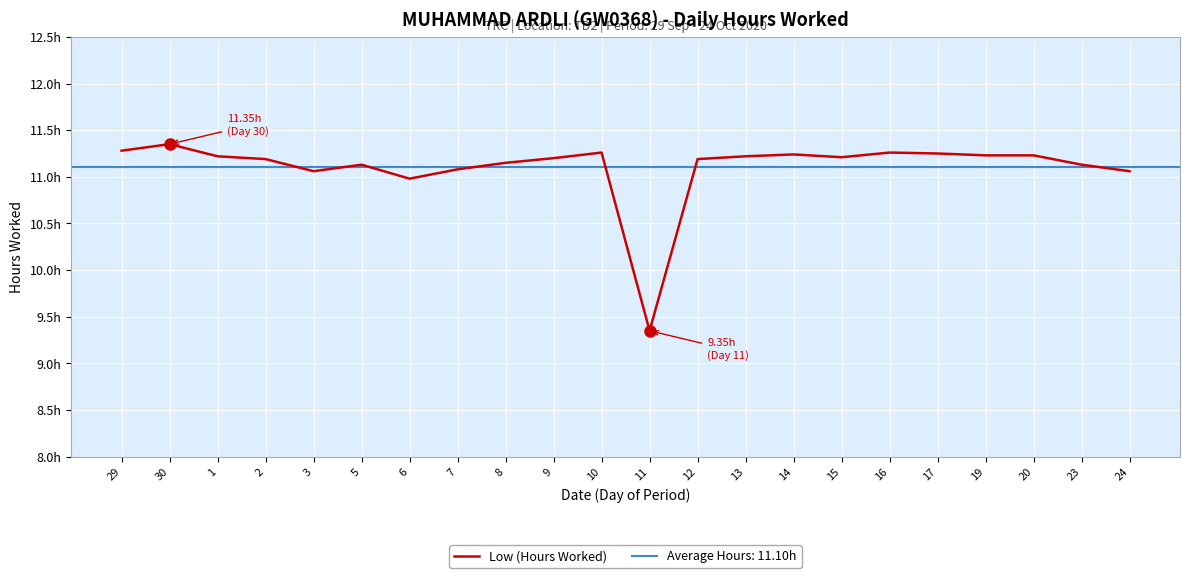

List the labels in order of value, largest first.

30, 29, 10, 16, 17, 14, 19, 20, 1, 13, 15, 9, 2, 12, 8, 5, 23, 7, 3, 24, 6, 11